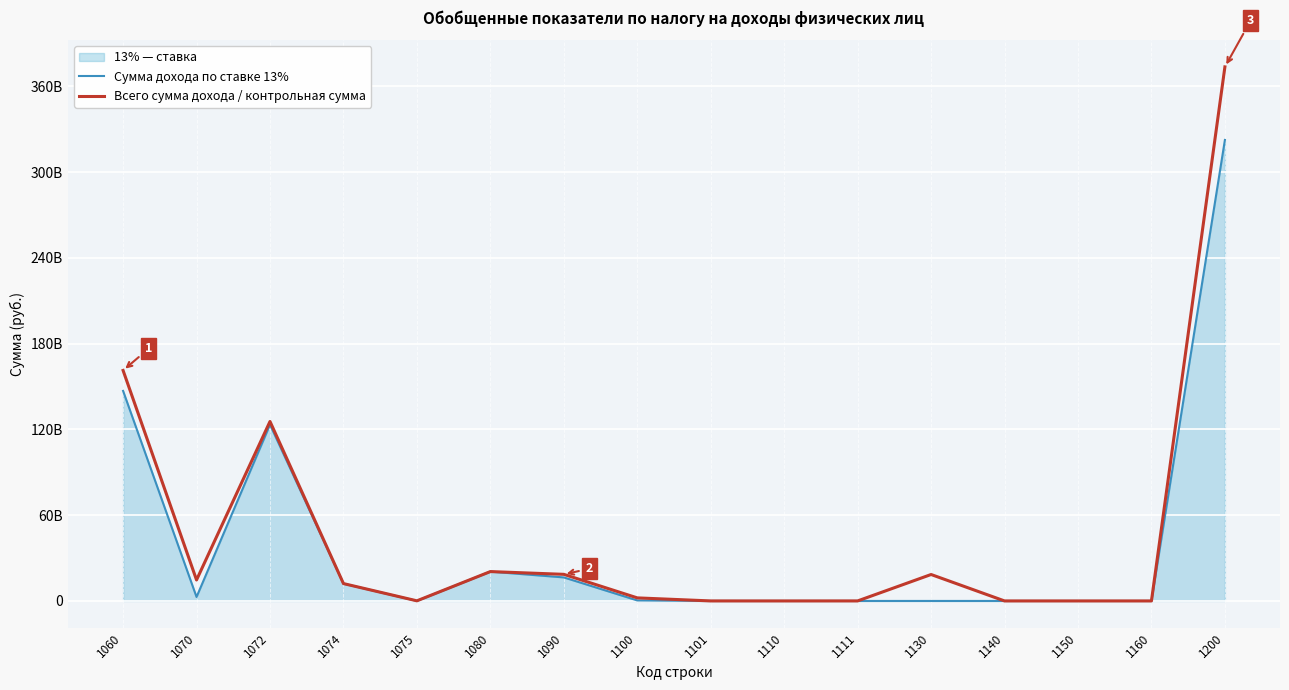

What is the value of the Сумма дохода по ставке 13% point at the 2nd from the left?

2776788266